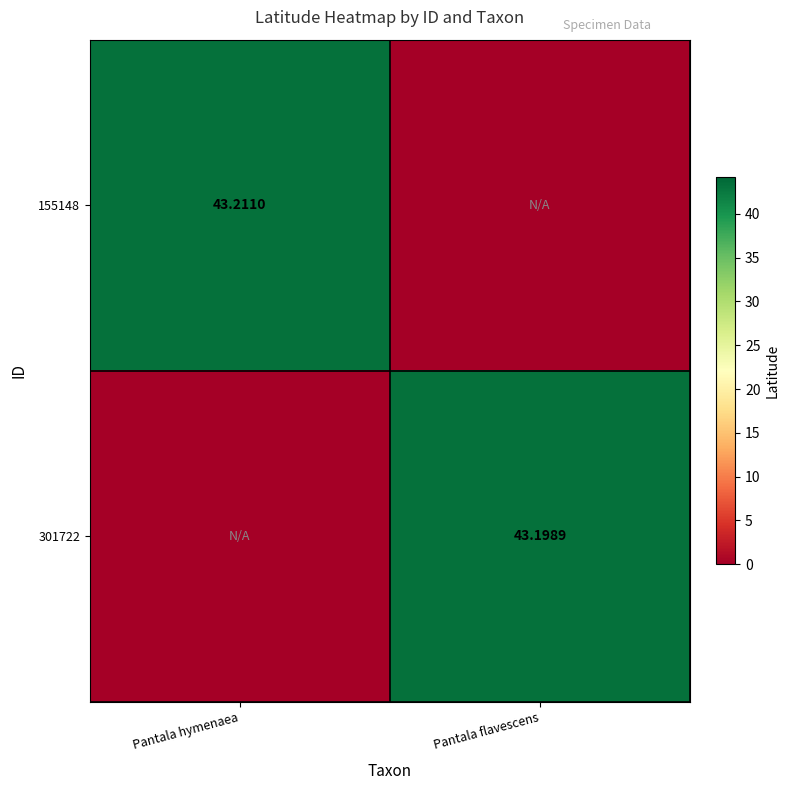

What is the difference between the 155148 values at Pantala flavescens and Pantala hymenaea?

43.2